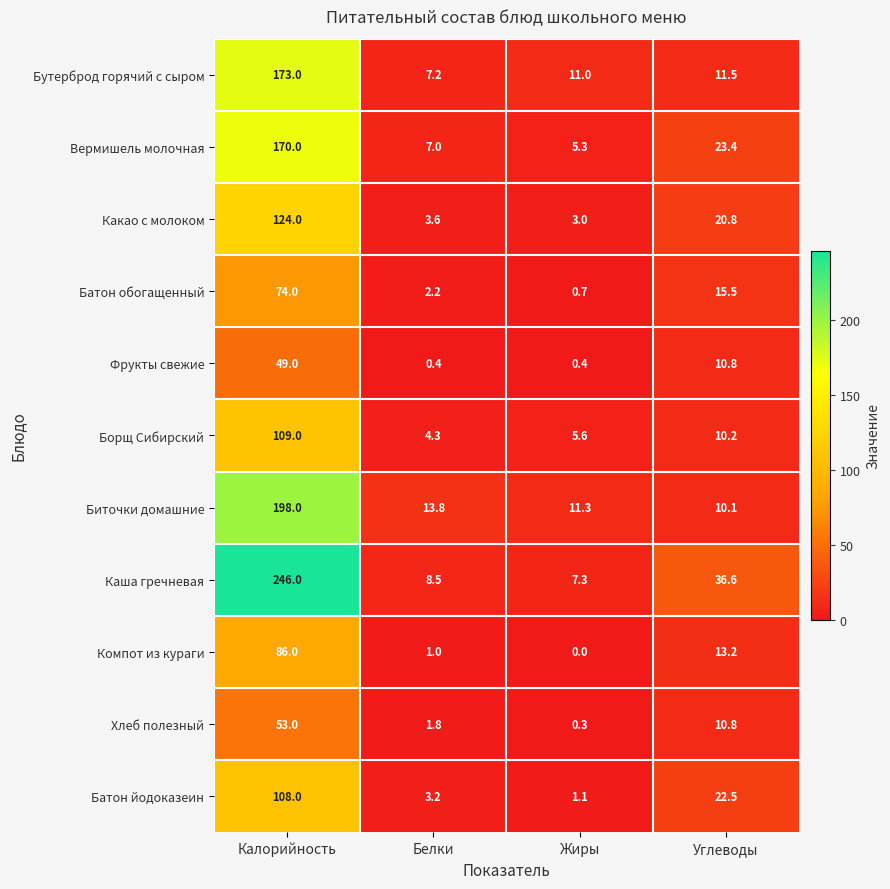

What is the maximum value for Каша гречневая?

246.0